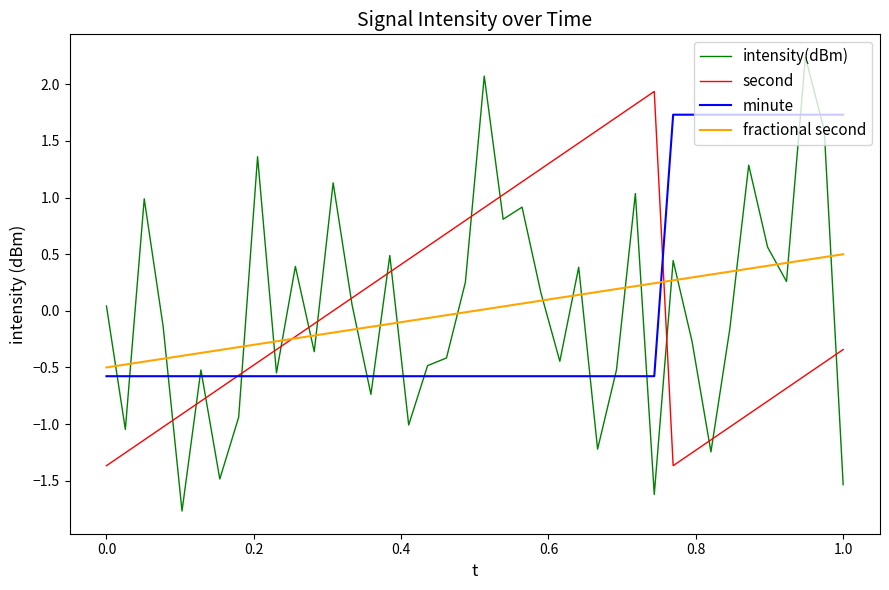

True or false: minute and intensity(dBm) intersect in this chart.

True